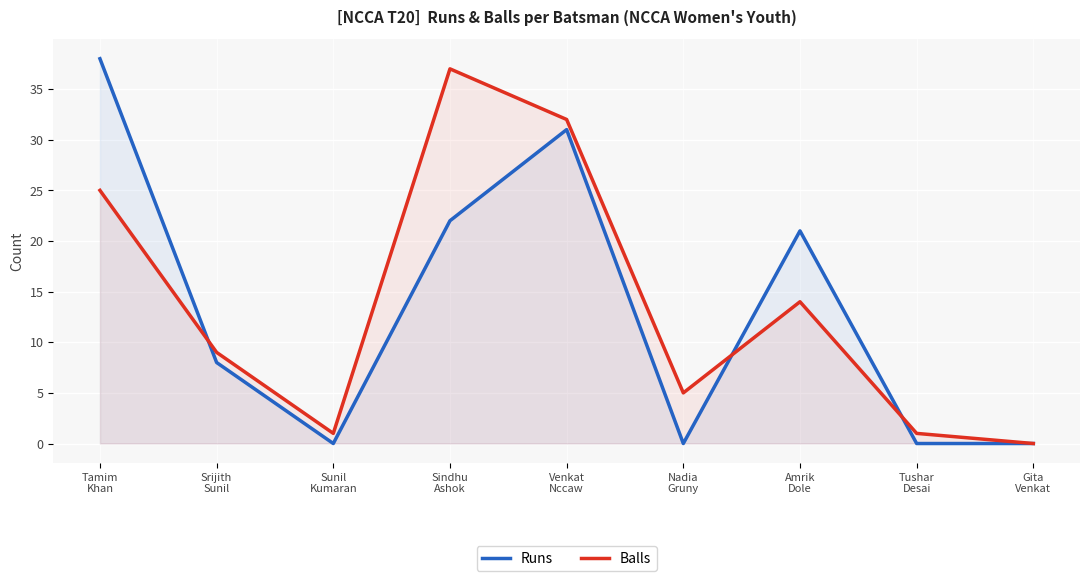

True or false: Balls has a value of 2 at Tushar
Desai.

False